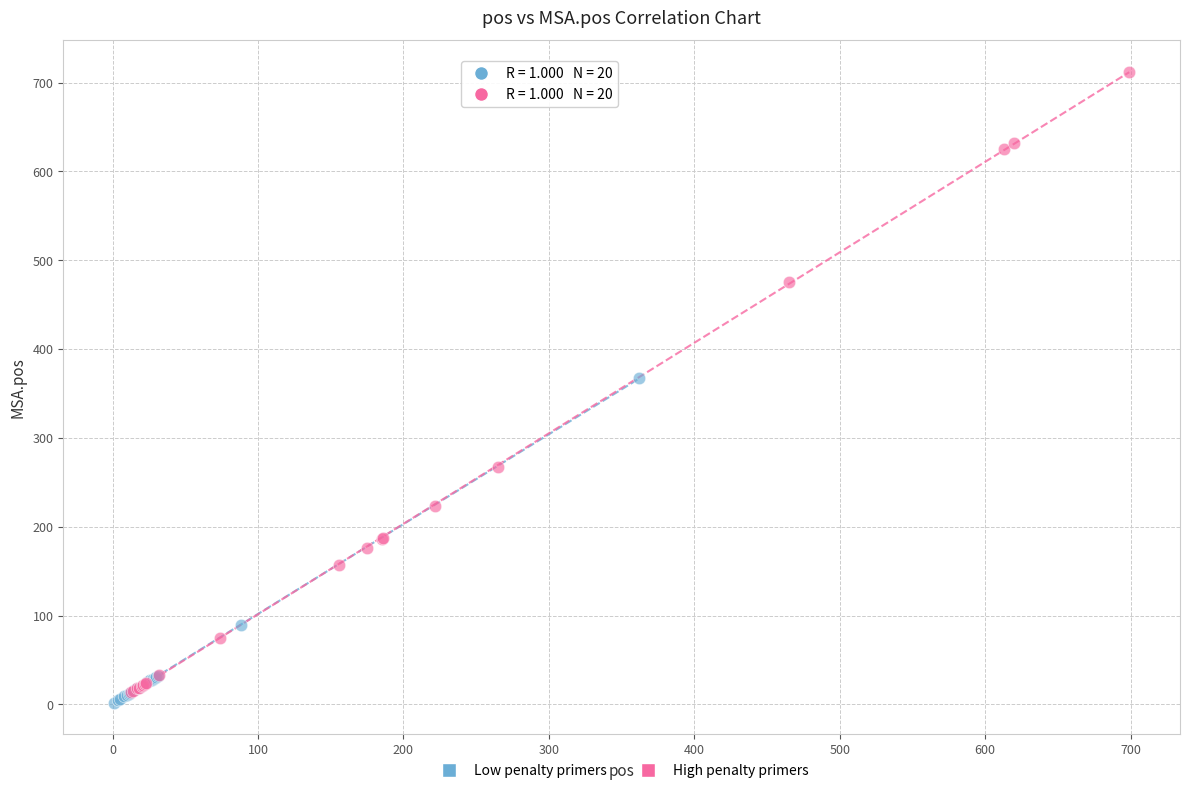

Which series has the largest Y range (max minus min)?

High penalty primers